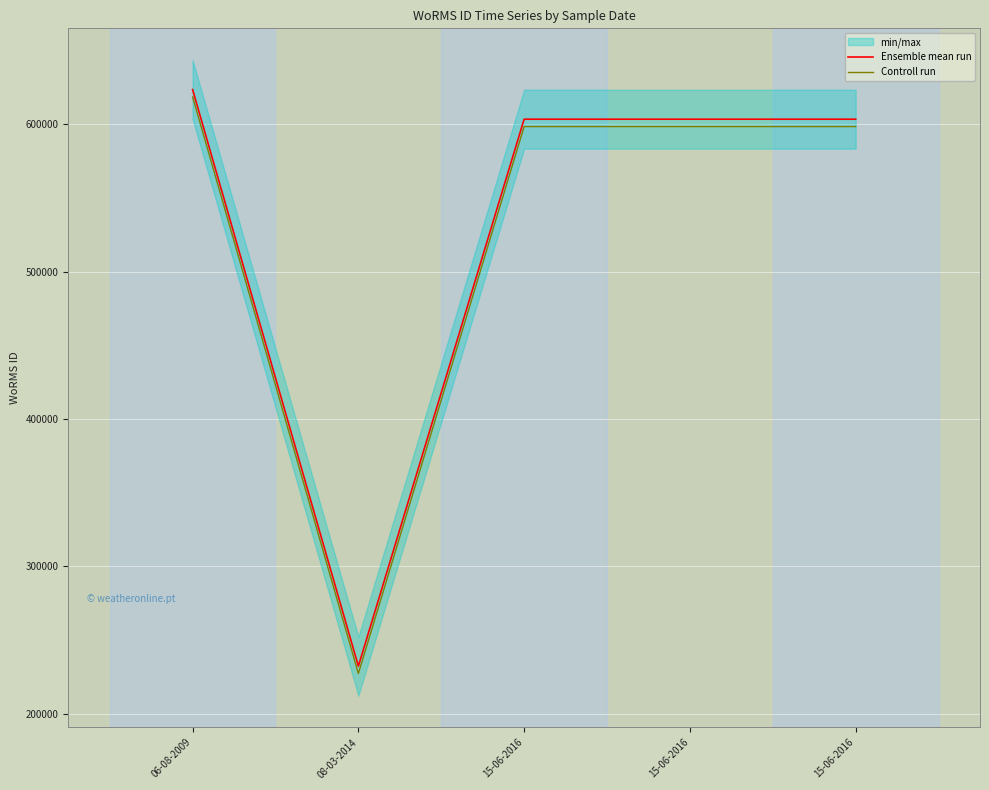

What is the highest value of the Ensemble mean run series?

623424